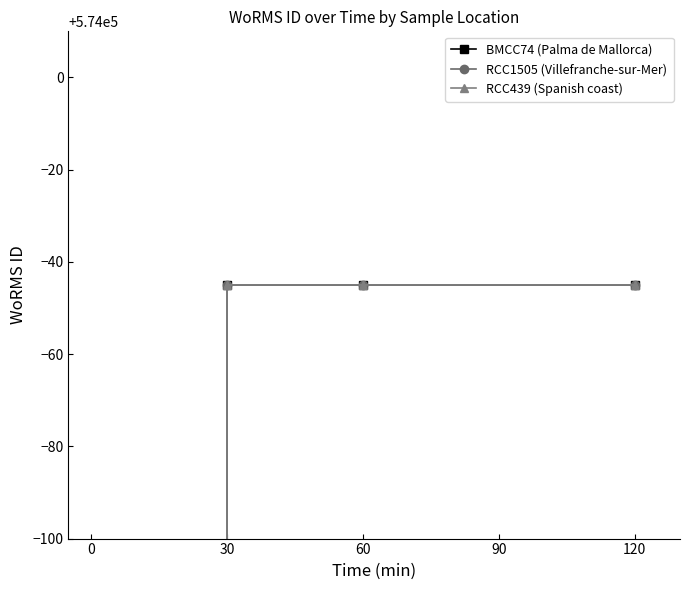

Does the chart display data point markers on the line(s)?

Yes